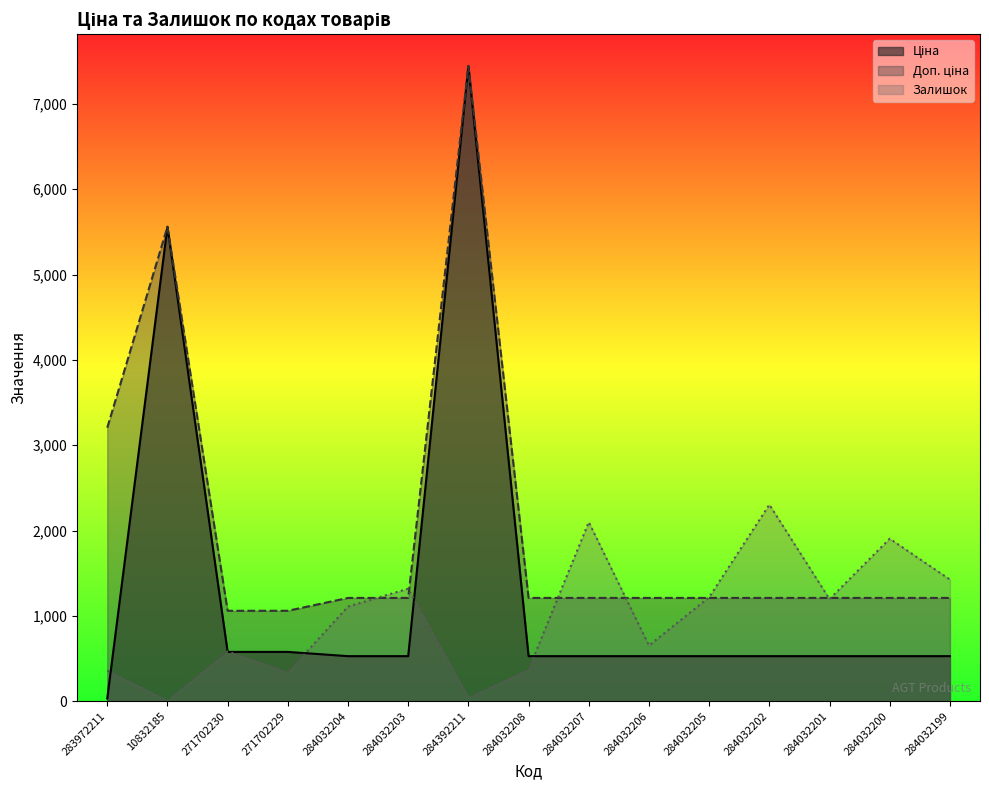

Where does the Залишок series first go above 1110?

284032203